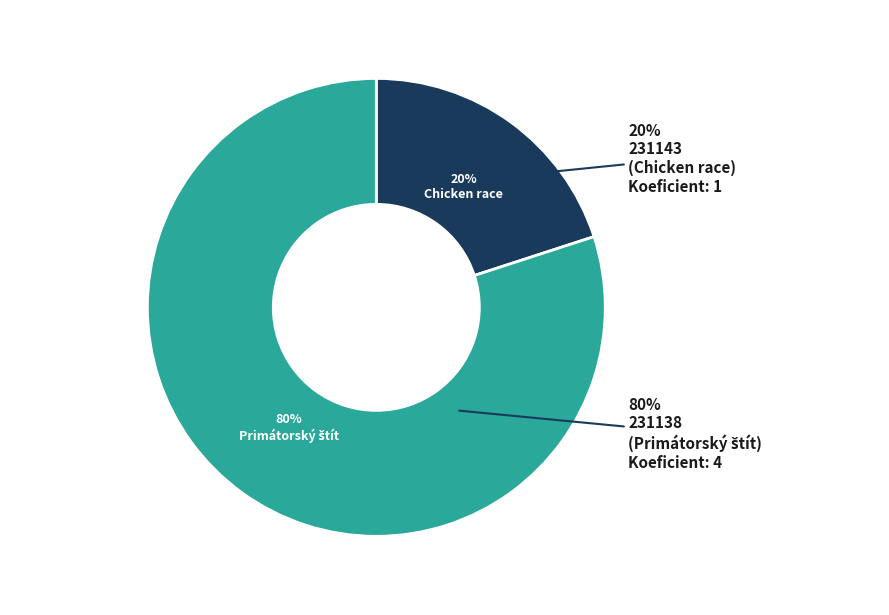

How many slices are in this pie chart?

2